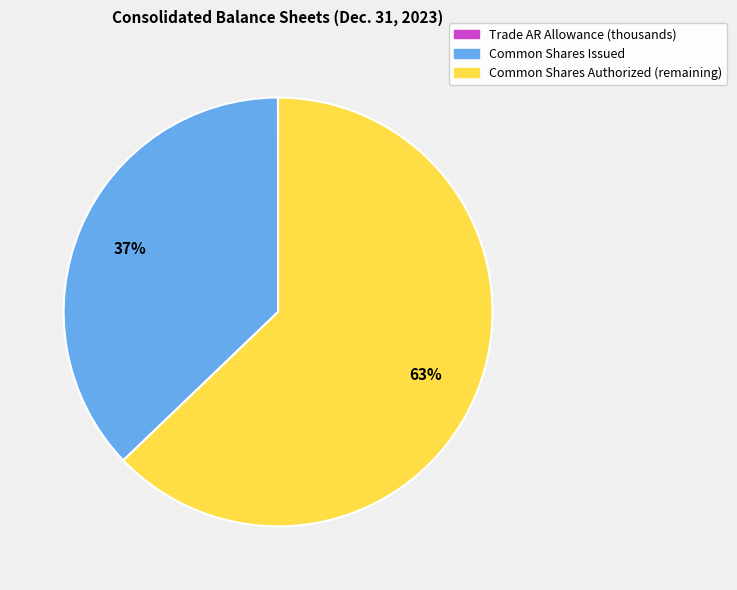

Is there a majority slice in this chart?

Yes